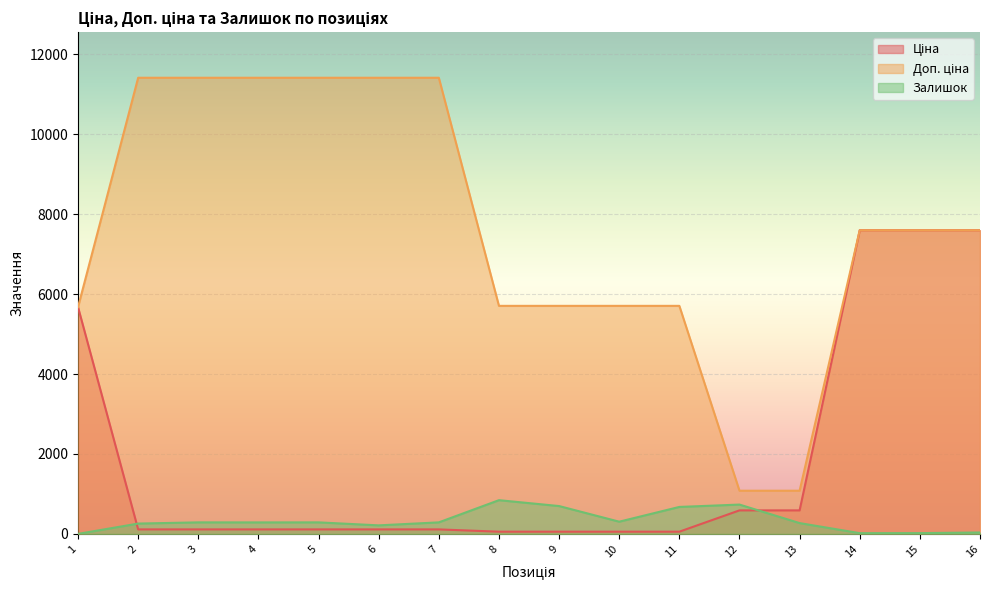

How many data points in Доп. ціна are above 7596?

9